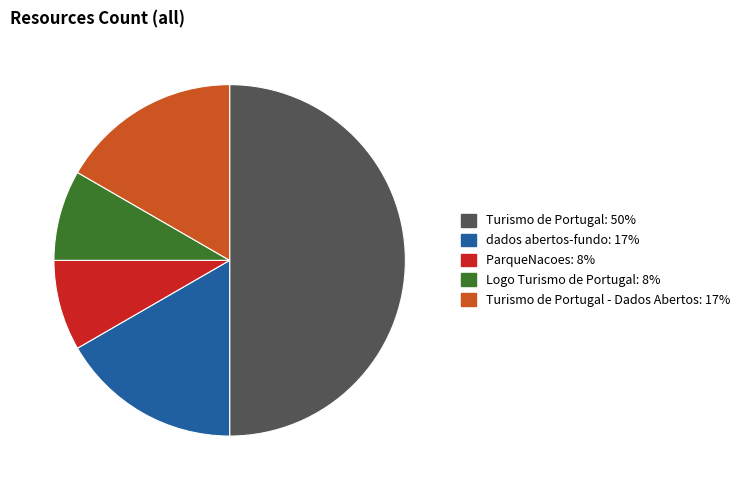

How many slices are in this pie chart?

5